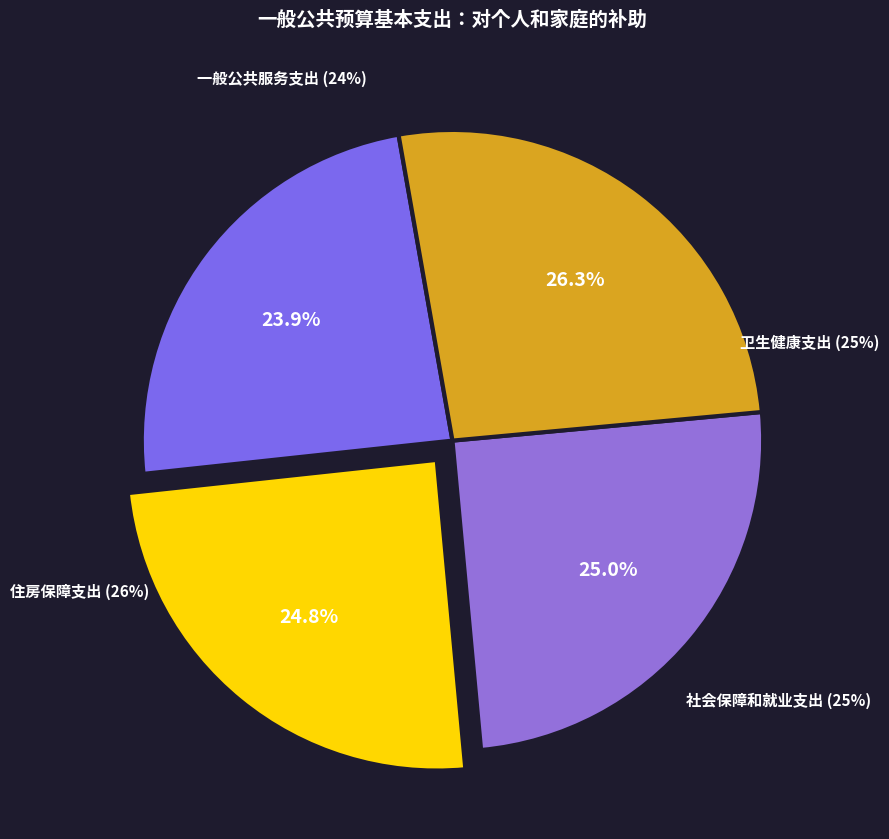

Rank the categories by value from highest to lowest.

住房保障支出, 卫生健康支出, 社会保障和就业支出, 一般公共服务支出